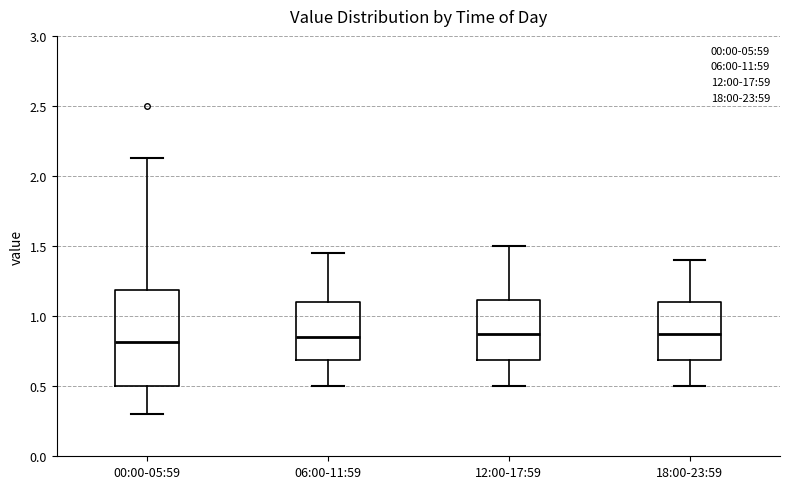

Which box is the tallest, from its lower edge to its upper edge?

00:00-05:59